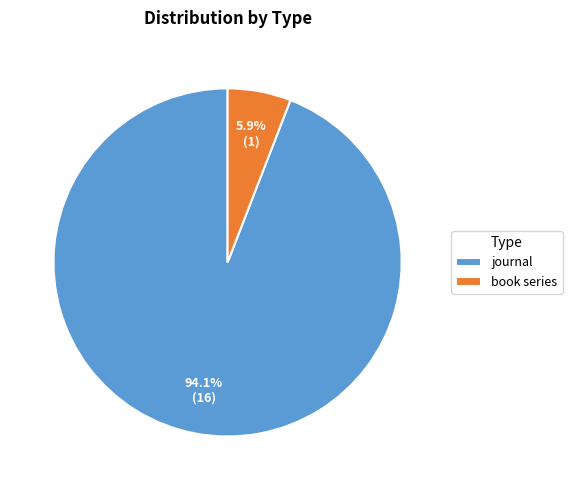

What is the largest slice in the pie chart?

journal